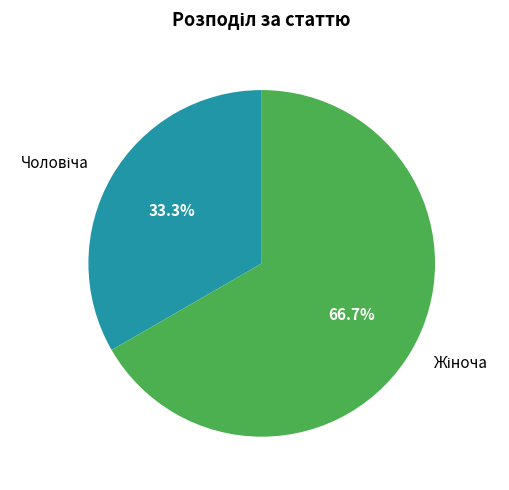

Is there any slice that represents more than half of the pie?

Yes